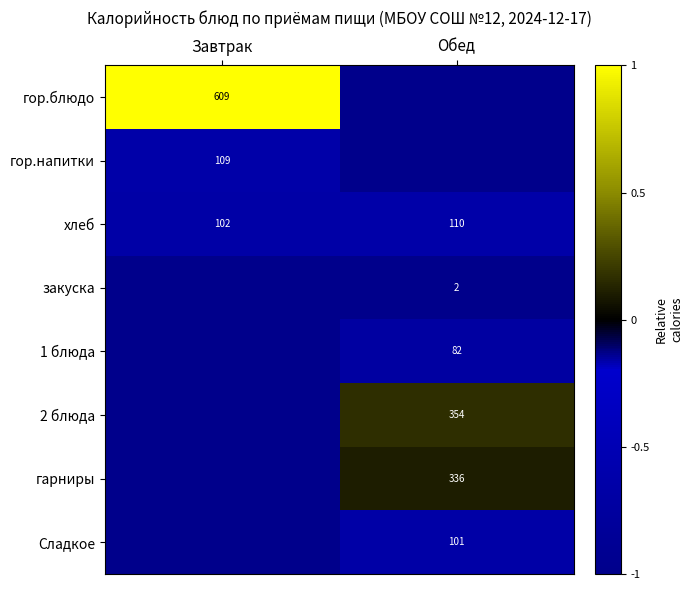

The гор.блюдо series shows 609 at Завтрак. True or false?

True